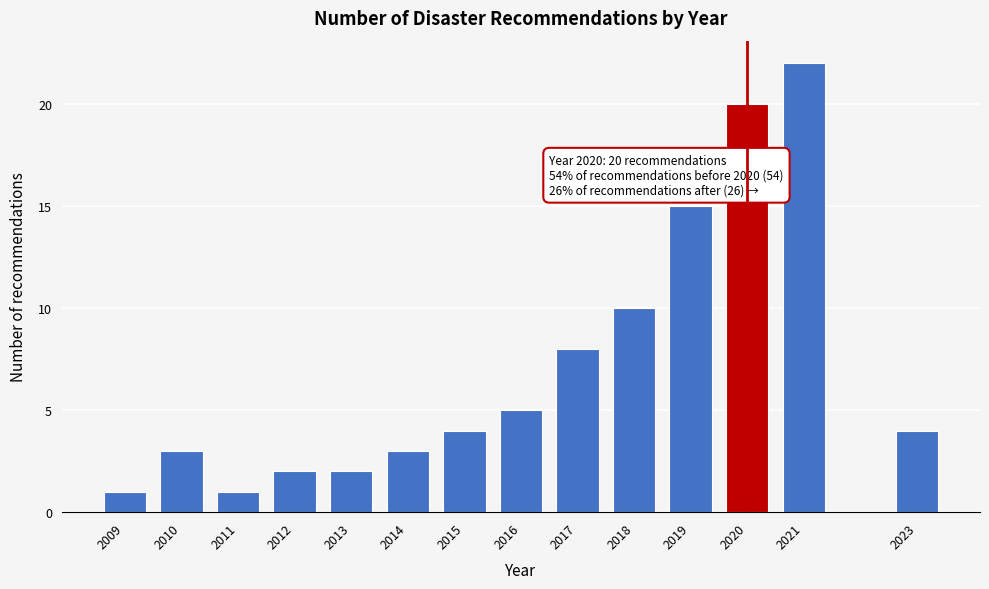

Reading left to right, list all the values displayed in this chart.

2009=1	2010=3	2011=1	2012=2	2013=2	2014=3	2015=4	2016=5	2017=8	2018=10	2019=15	2020=20	2021=22	2023=4